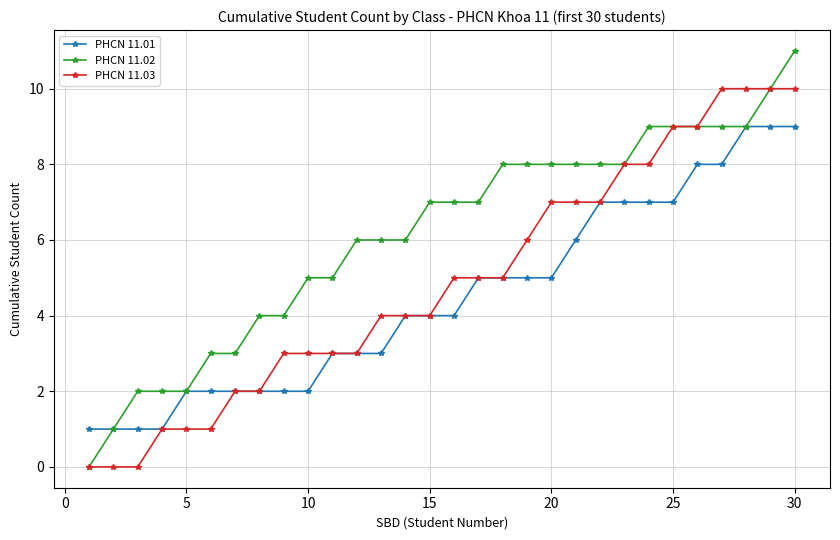

List the series in order of their peak value, lowest first.

PHCN 11.01, PHCN 11.03, PHCN 11.02